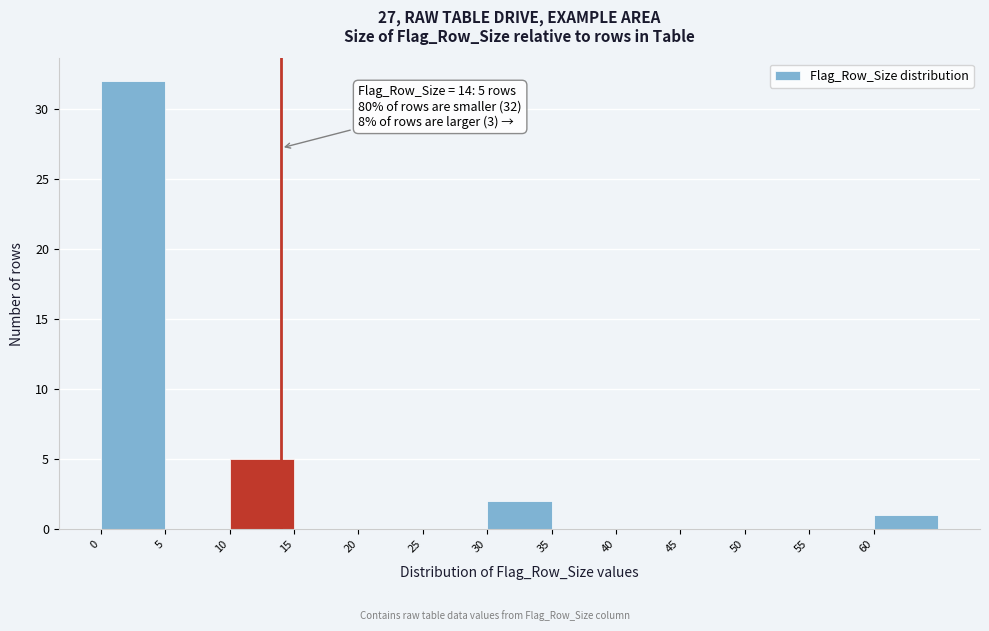

Over which range of the x-axis is the bar tallest?

0 to 5